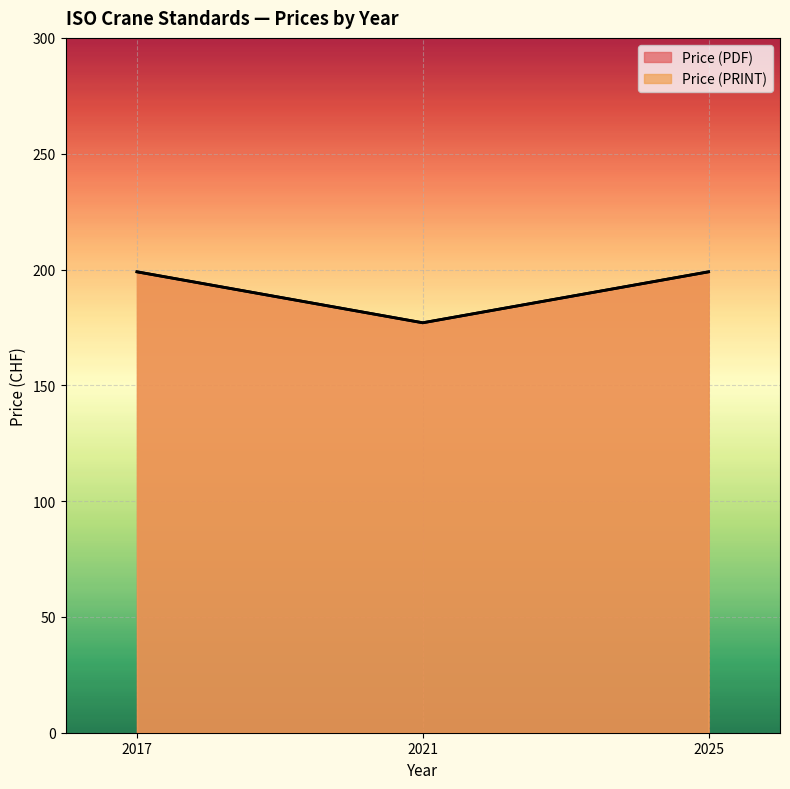

Which category has the lowest value in the Price (PRINT) series?

2021